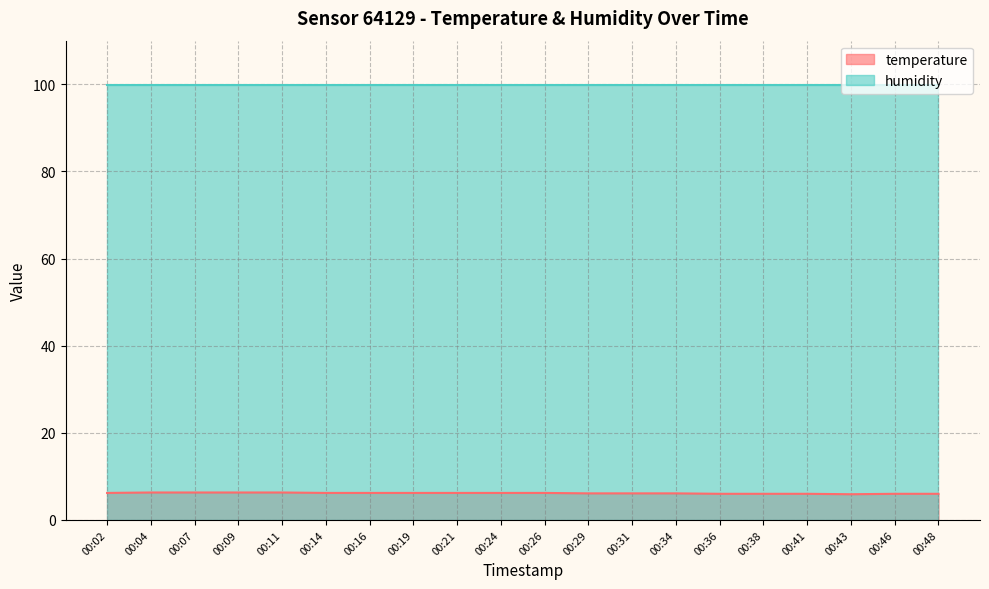

Count the number of values greater than 6.

14